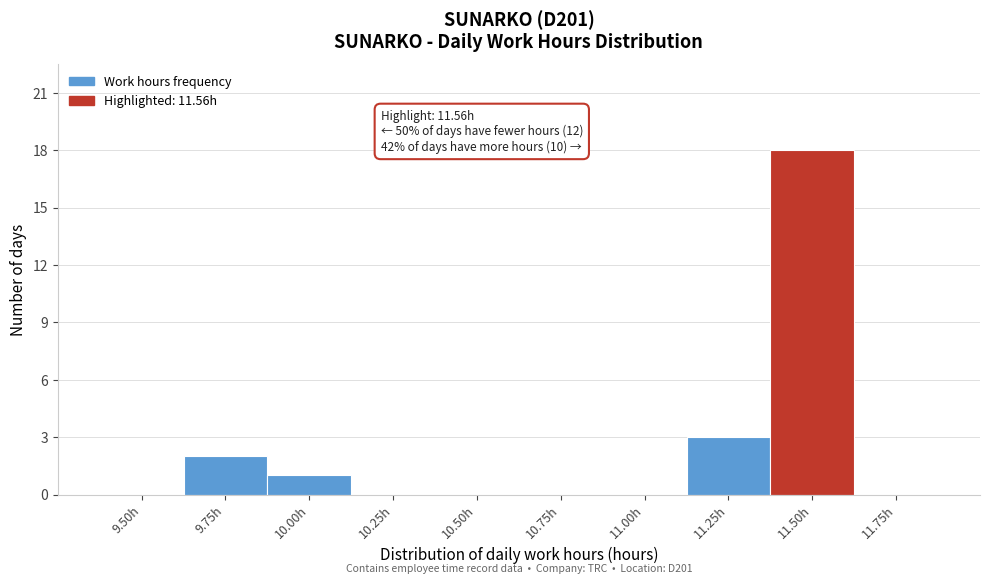

Reading left to right, transcribe all the data shown in this chart.

9.50h=0	9.75h=2	10.00h=1	10.25h=0	10.50h=0	10.75h=0	11.00h=0	11.25h=3	11.50h=18	11.75h=0